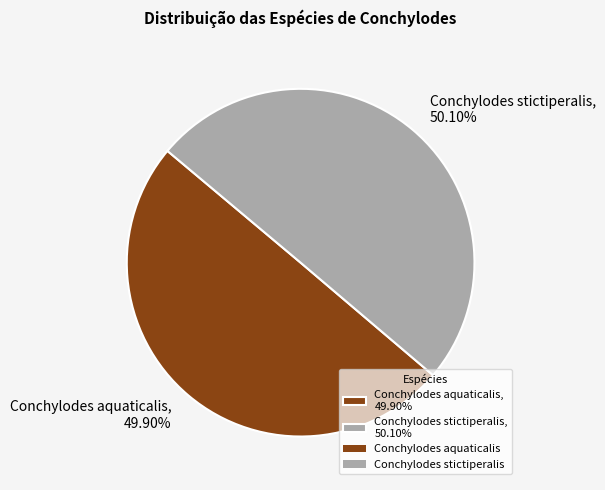

What is the ratio of the value at Conchylodes aquaticalis, 49.90% to the value at Conchylodes stictiperalis, 50.10%?

1.0